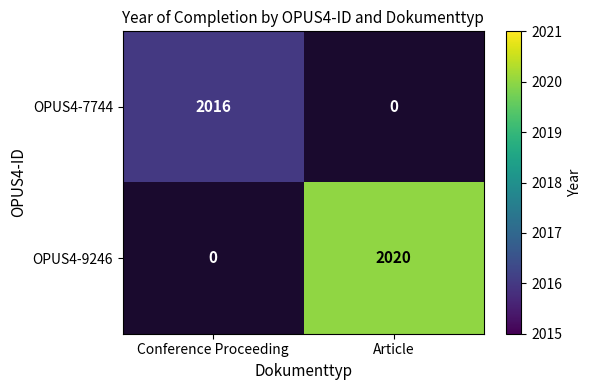

True or false: OPUS4-7744 has a value of 2016 at Conference Proceeding.

True